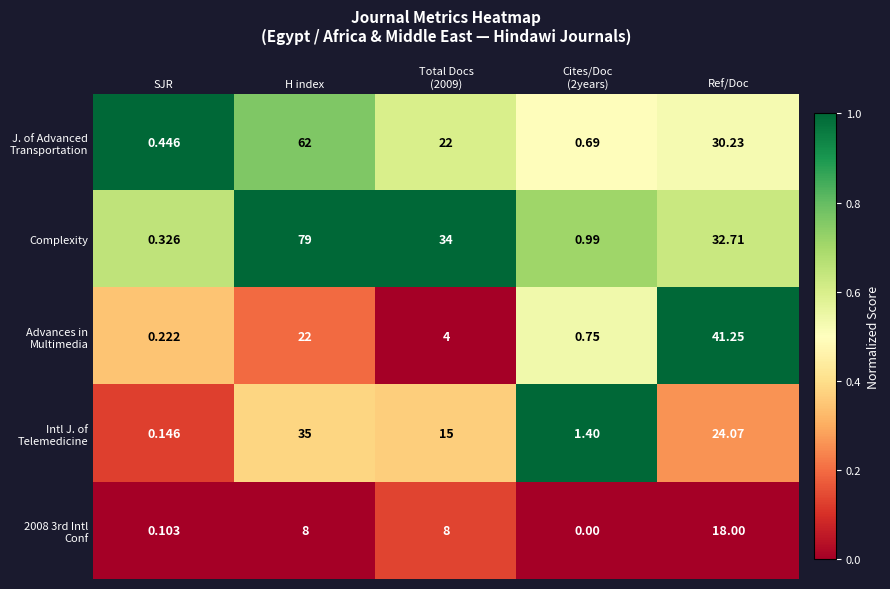

Where does the Complexity series first go above 32?

H index